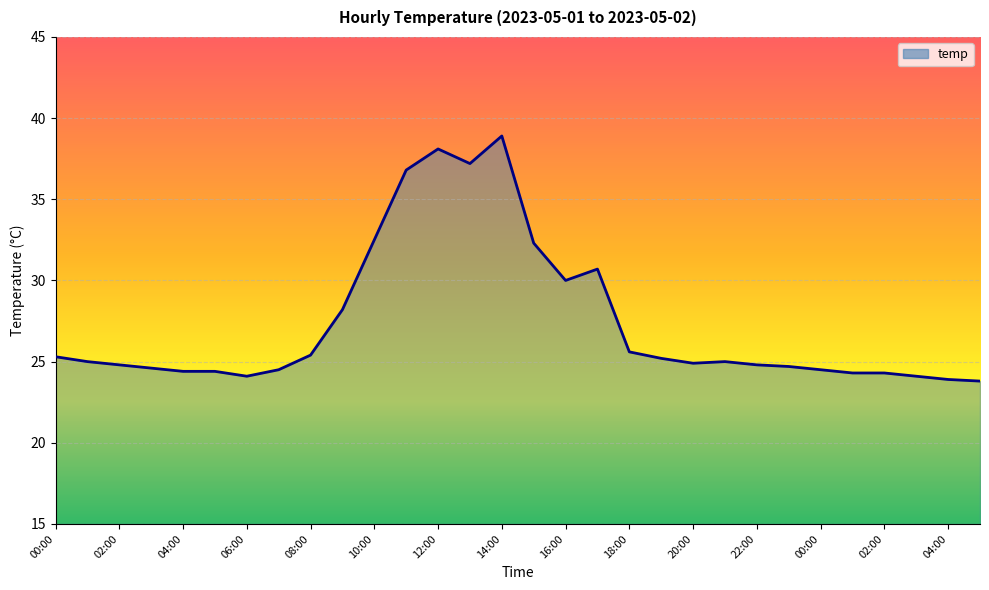

What is the maximum value shown in the chart?

38.9